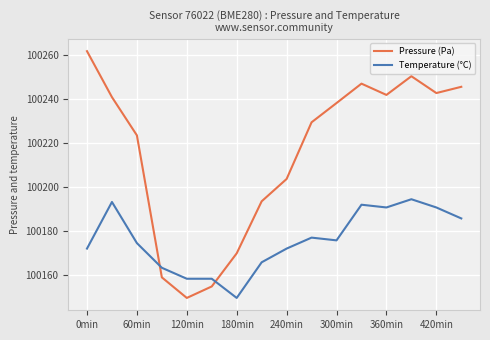

What is the maximum value shown in the chart?

100261.7